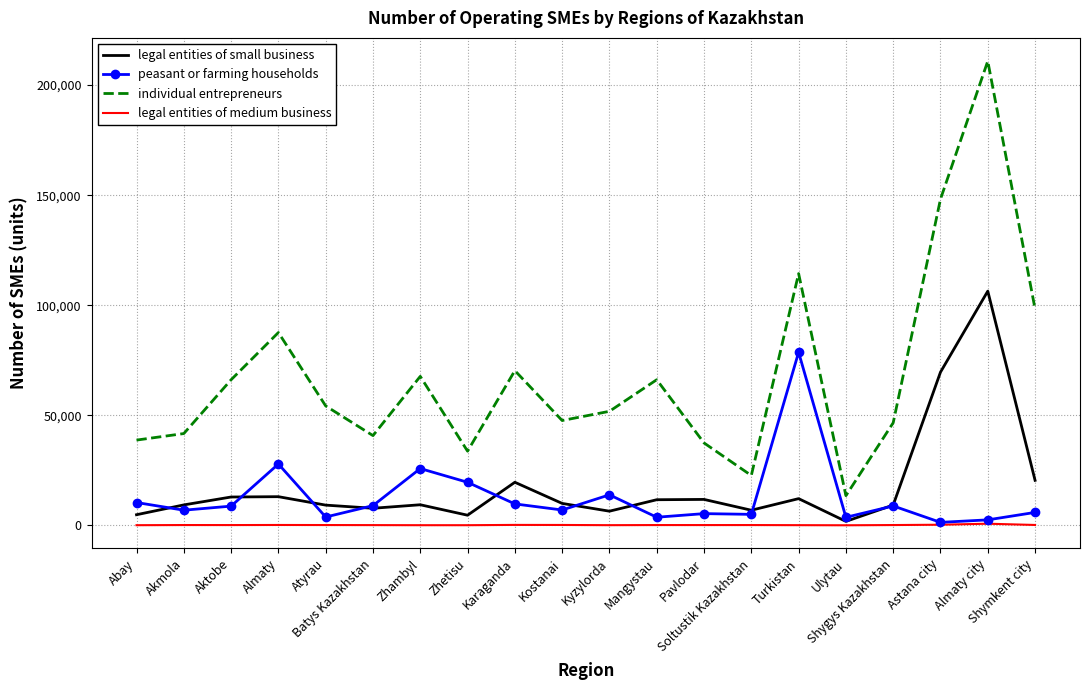

What is the total value across all series at Almaty city?

320529